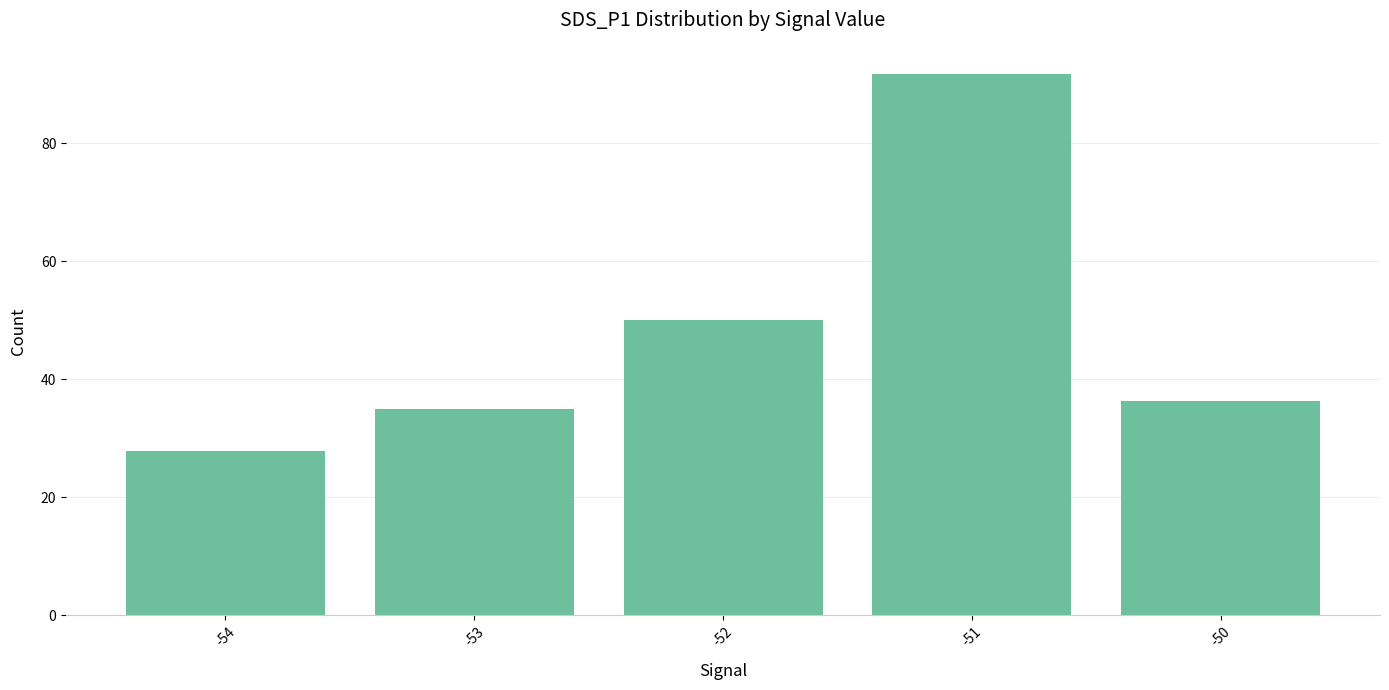

Reading left to right, list all the values displayed in this chart.

-54=27.8	-53=35.0	-52=50.1	-51=91.8	-50=36.3